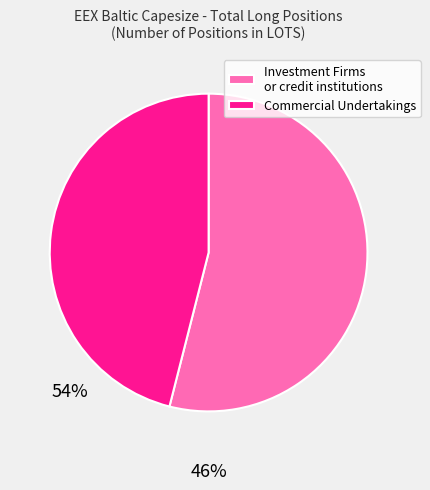

How many segments does this pie chart have?

2